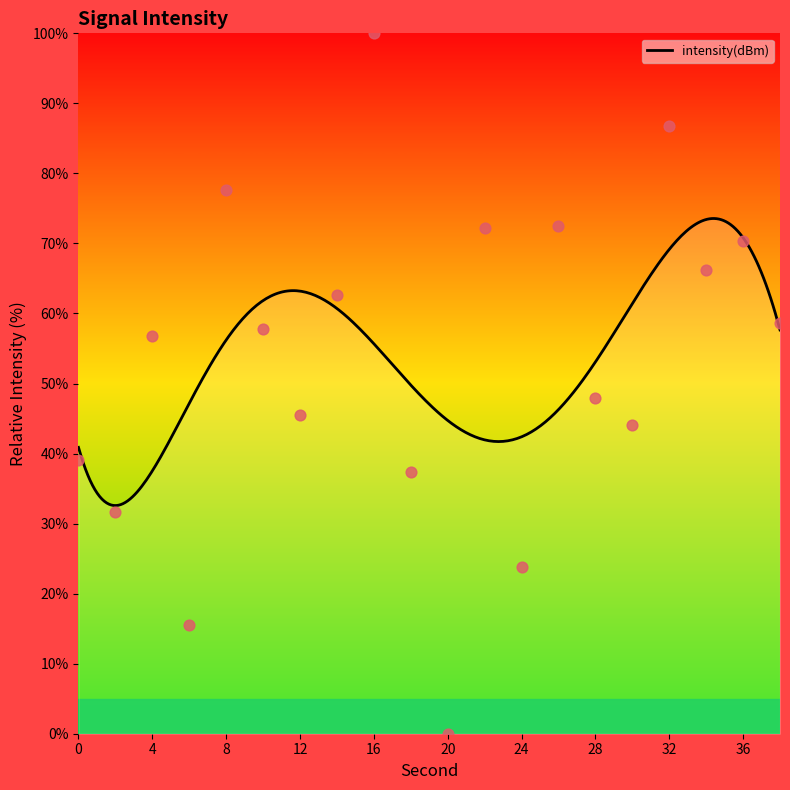

What is the change in value from 0 to 34?

+27.1